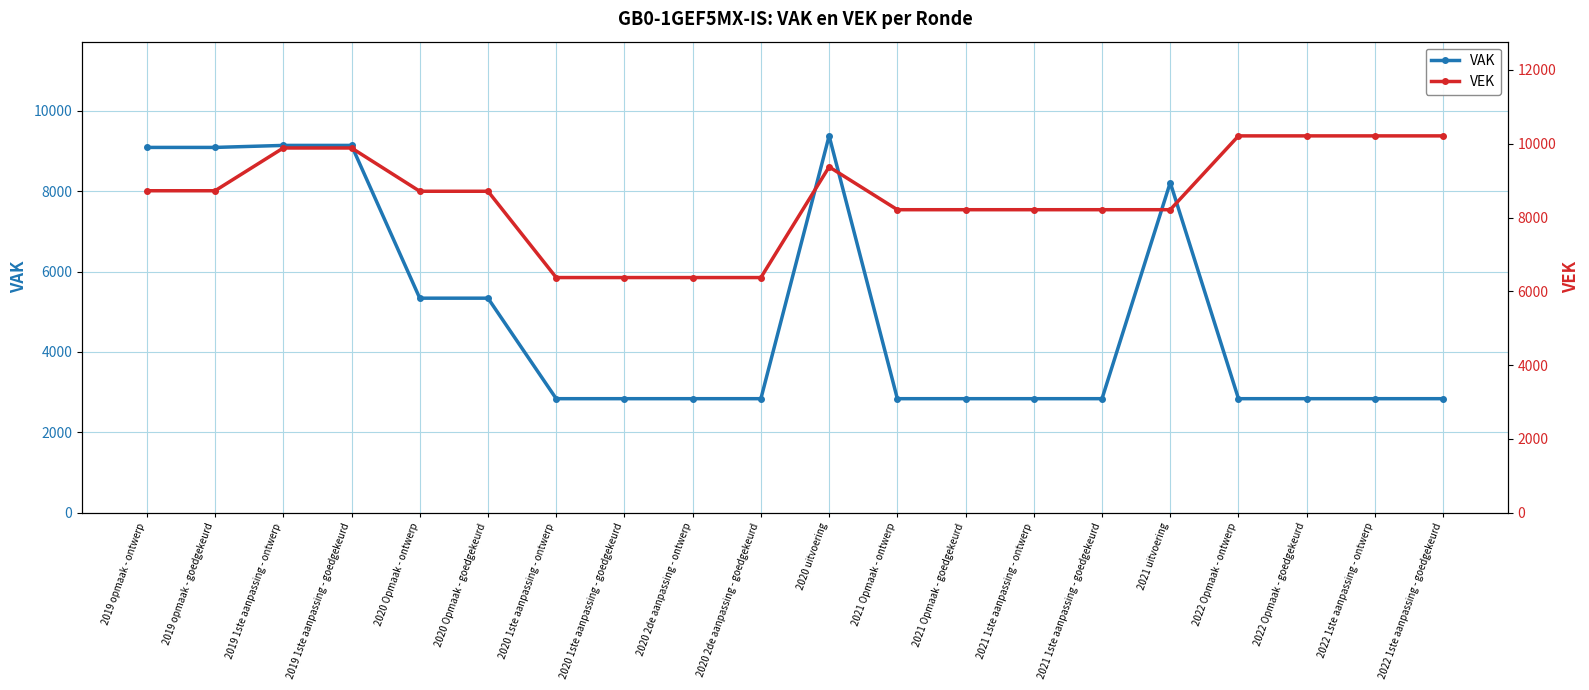

The value of VAK at 2022 Opmaak - ontwerp is 5017. True or false?

False